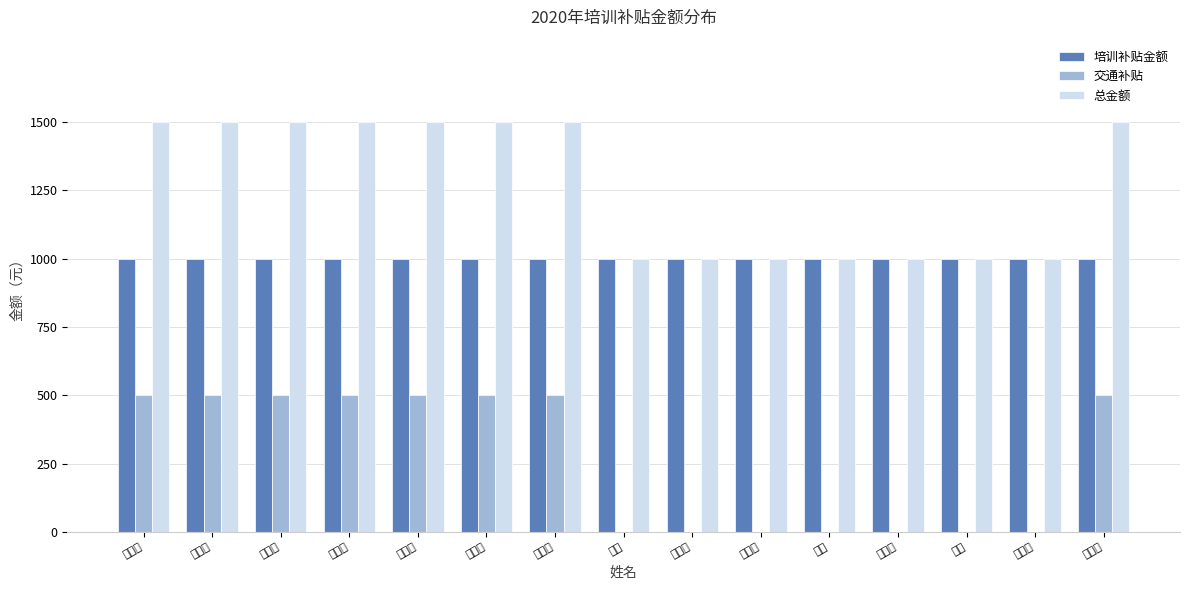

What is the total value across all series at 徐旭?

2000